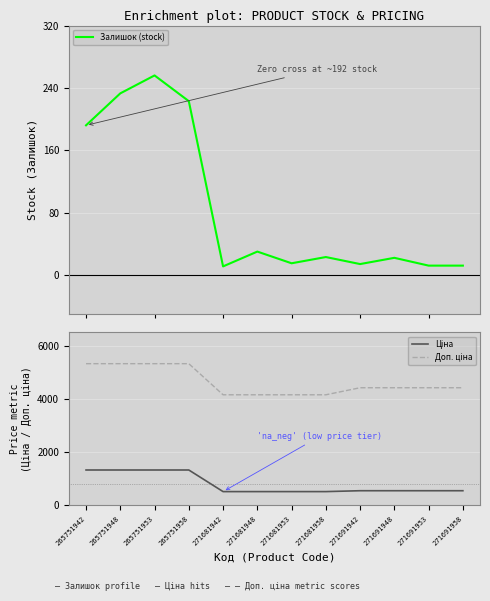

Which series has the largest total across all categories?

Доп. ціна